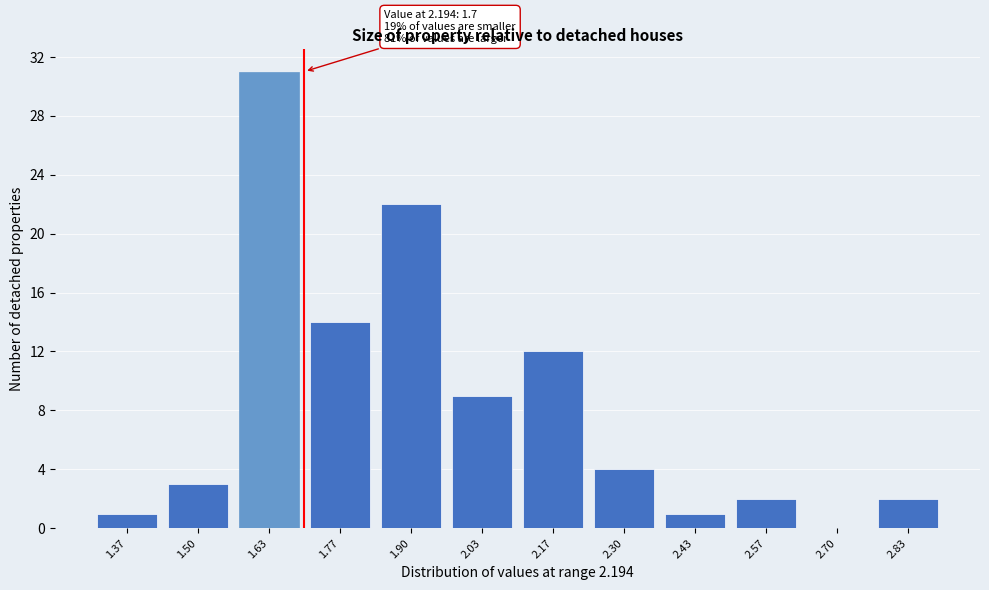

Which range on the x-axis has the tallest bar?

1.56 to 1.70